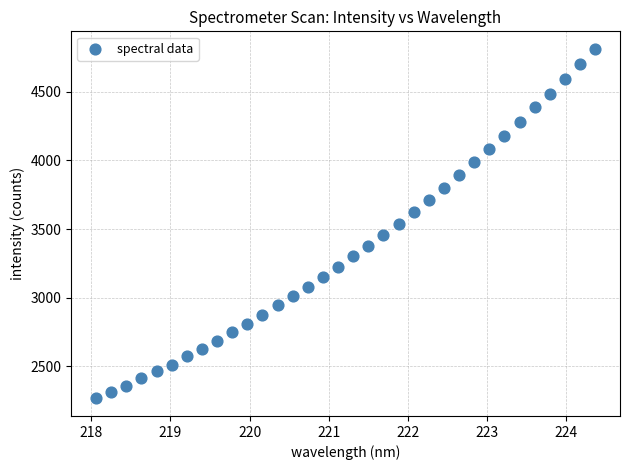

What is the range of Y values (max minus min)?

2547.7